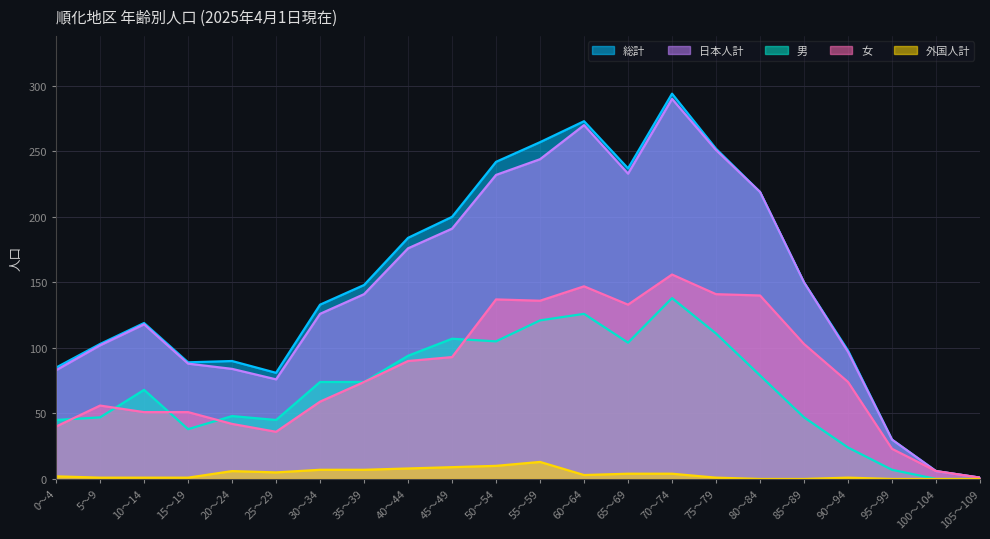

What is the maximum value shown in the chart?

294